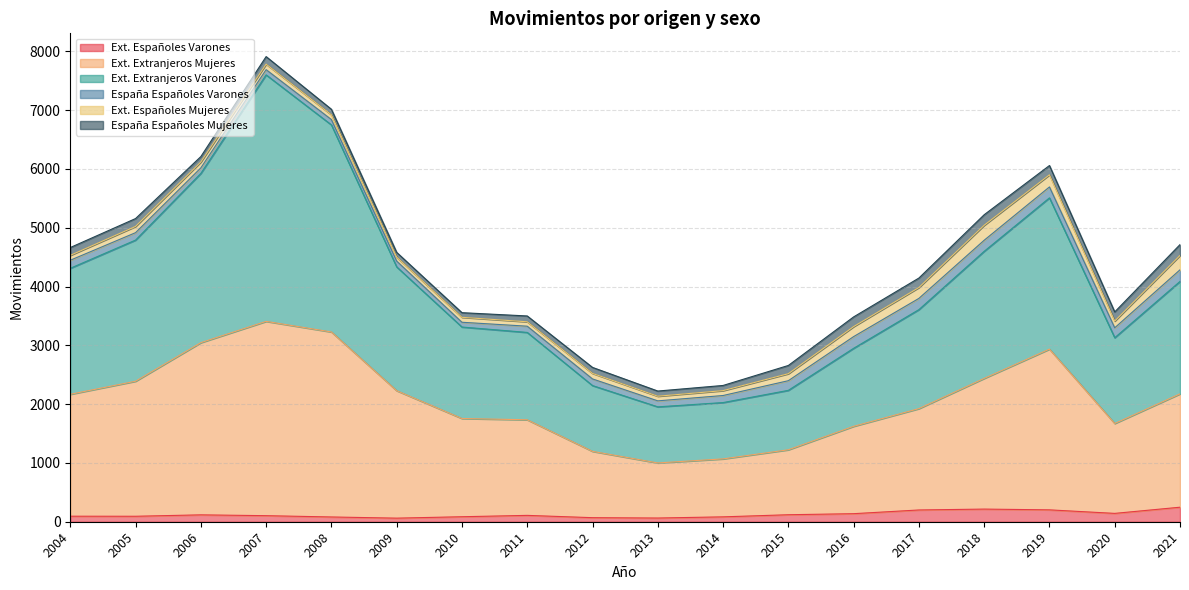

Which category has the highest value across all series?

2007